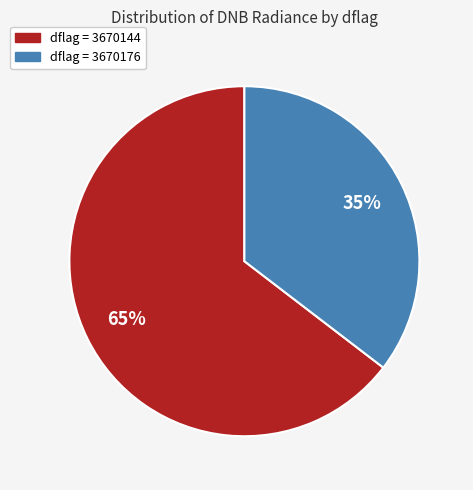

Does any single category account for the majority?

Yes